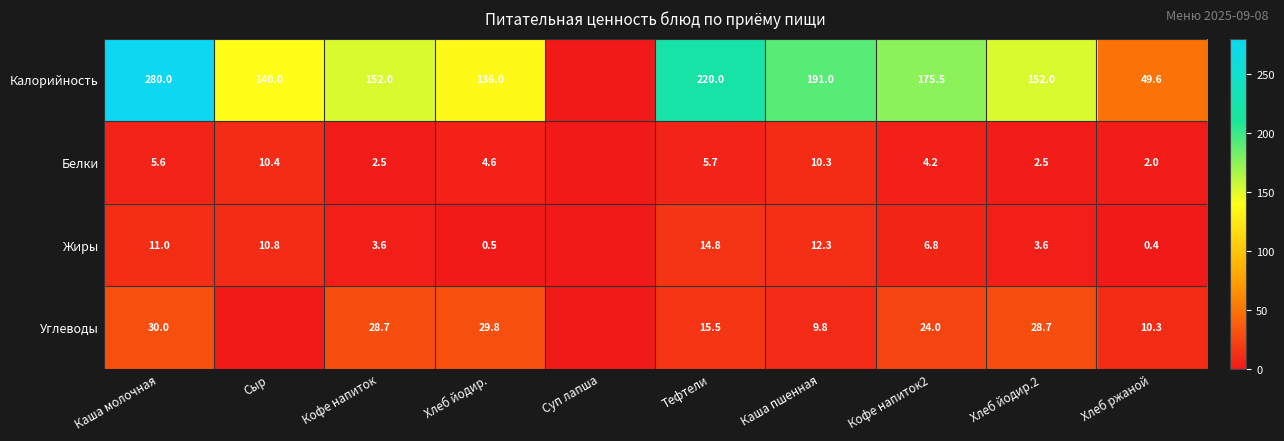

What is the total value across all series at Кофе напиток2?

210.5